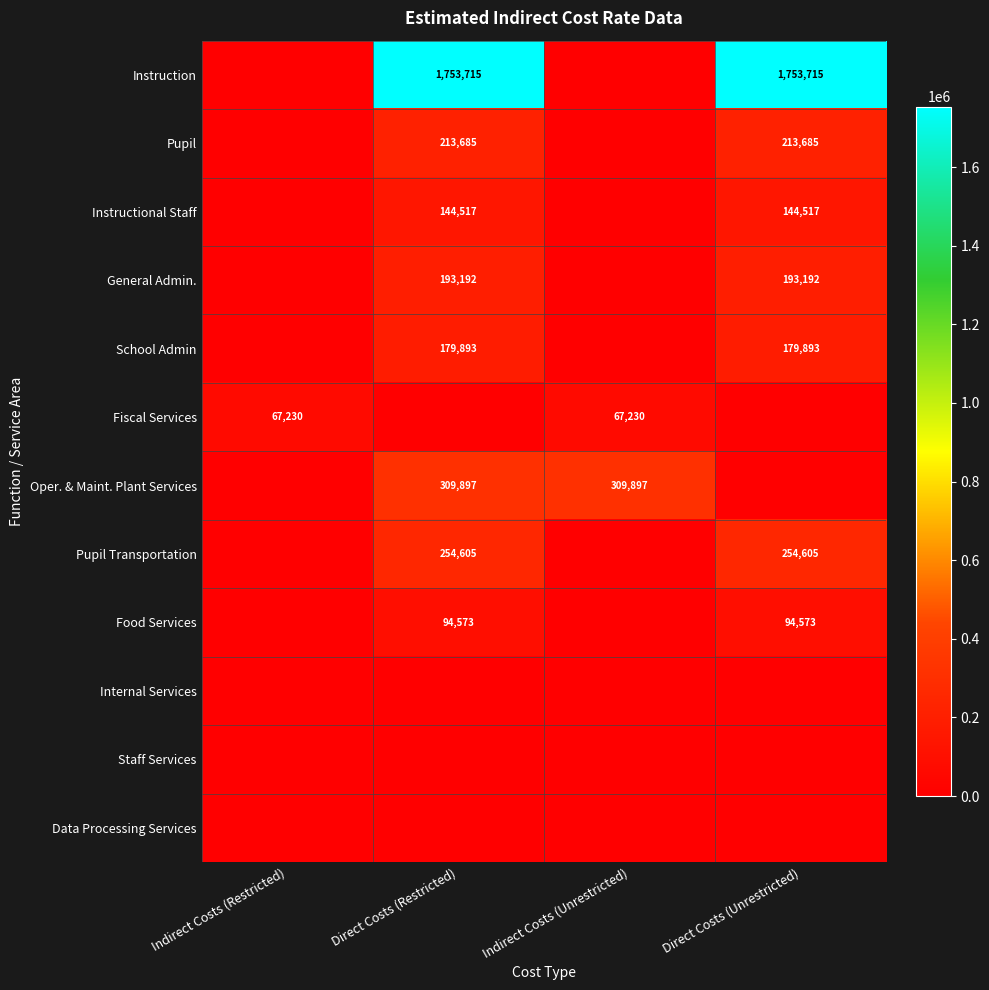

Which label corresponds to the smallest value in the chart?

Indirect Costs (Restricted)